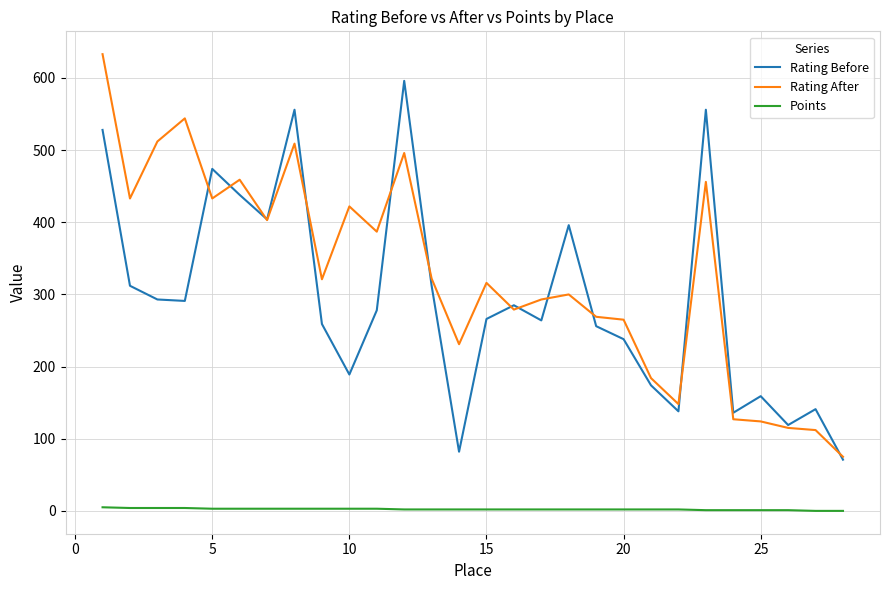

What is the sum of all Rating Before values?

8211